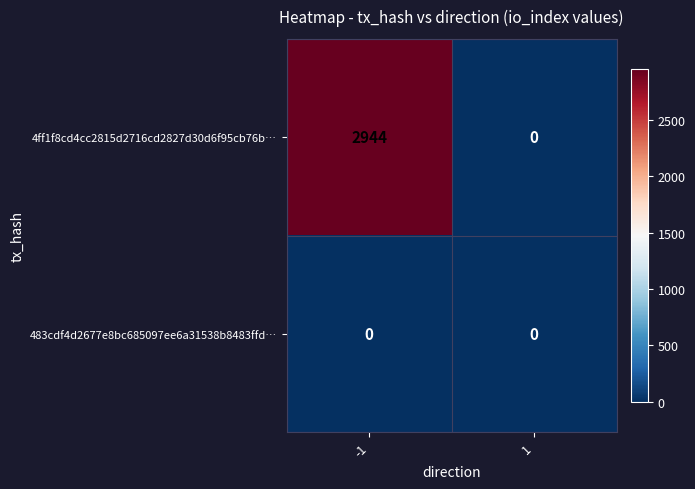

The 4ff1f8cd4cc2815d2716cd2827d30d6f95cb76b… series shows 2944 at -1. True or false?

True